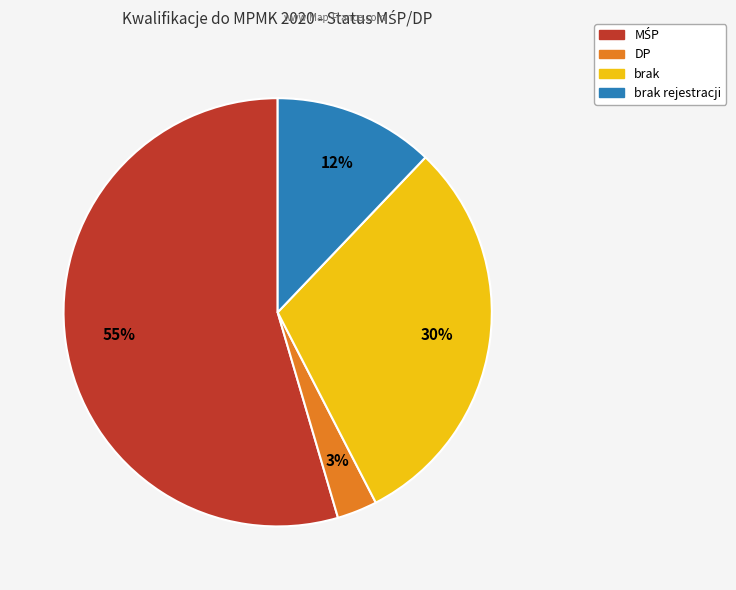

Does any single category account for the majority?

Yes